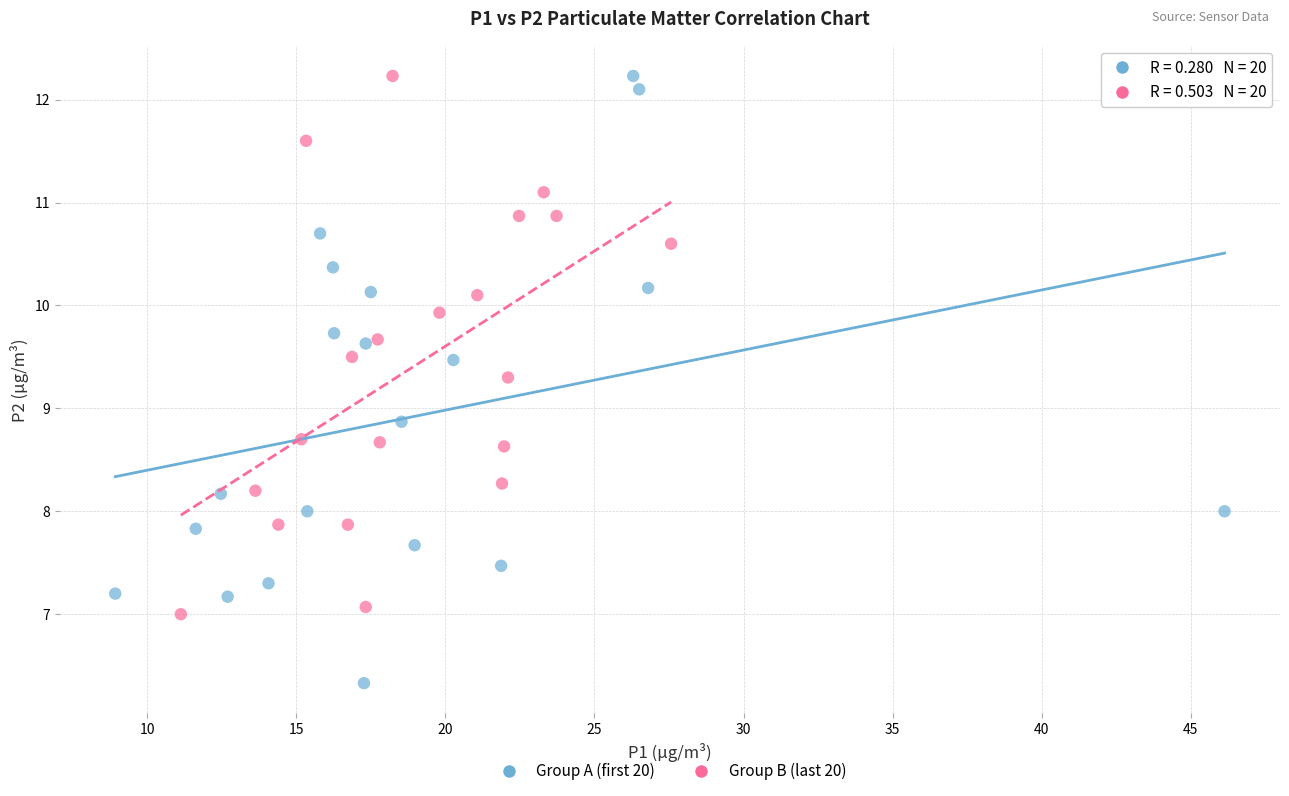

What are all the series names shown in the legend?

Group A (first 20), Group B (last 20)